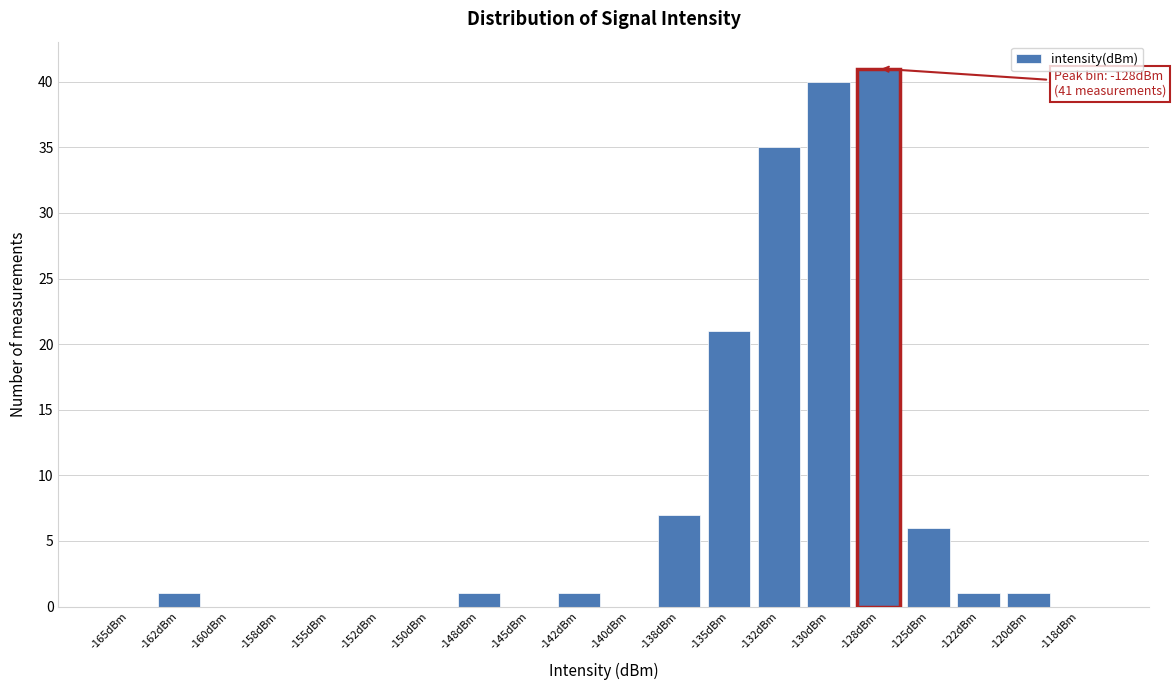

Reading left to right, extract all data points from this chart.

-165dBm=0	-162dBm=1	-160dBm=0	-158dBm=0	-155dBm=0	-152dBm=0	-150dBm=0	-148dBm=1	-145dBm=0	-142dBm=1	-140dBm=0	-138dBm=7	-135dBm=21	-132dBm=35	-130dBm=40	-128dBm=41	-125dBm=6	-122dBm=1	-120dBm=1	-118dBm=0